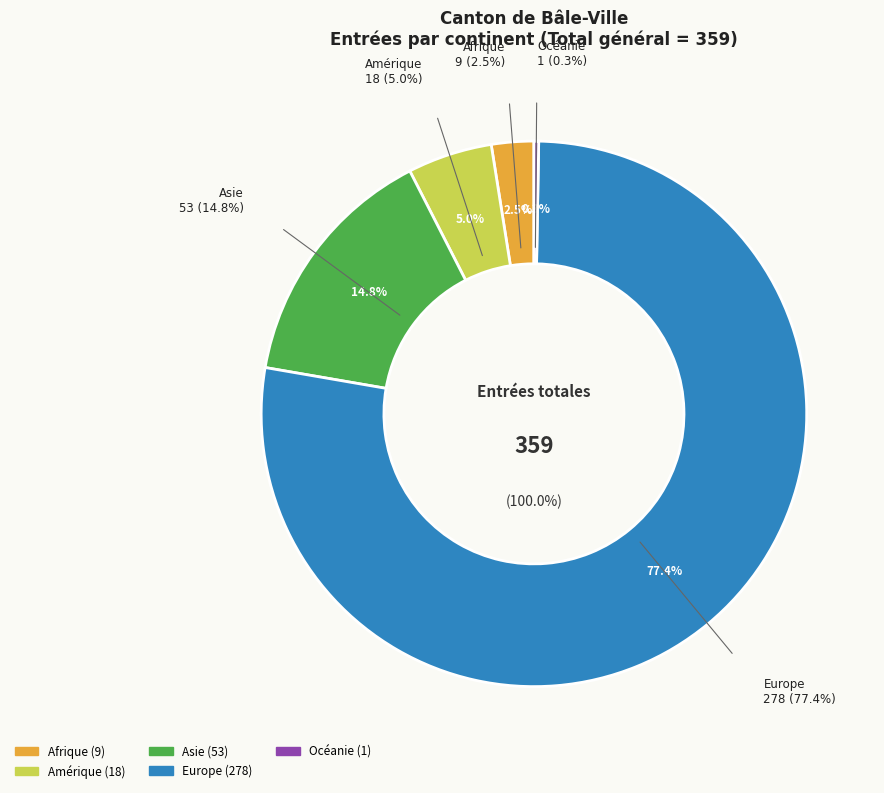

What is the change in value from Amérique to Océanie?

-17